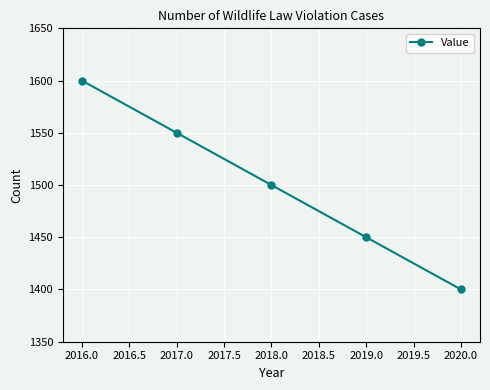

What is the sum of the values at 2017.0 and 2016.0?

3150